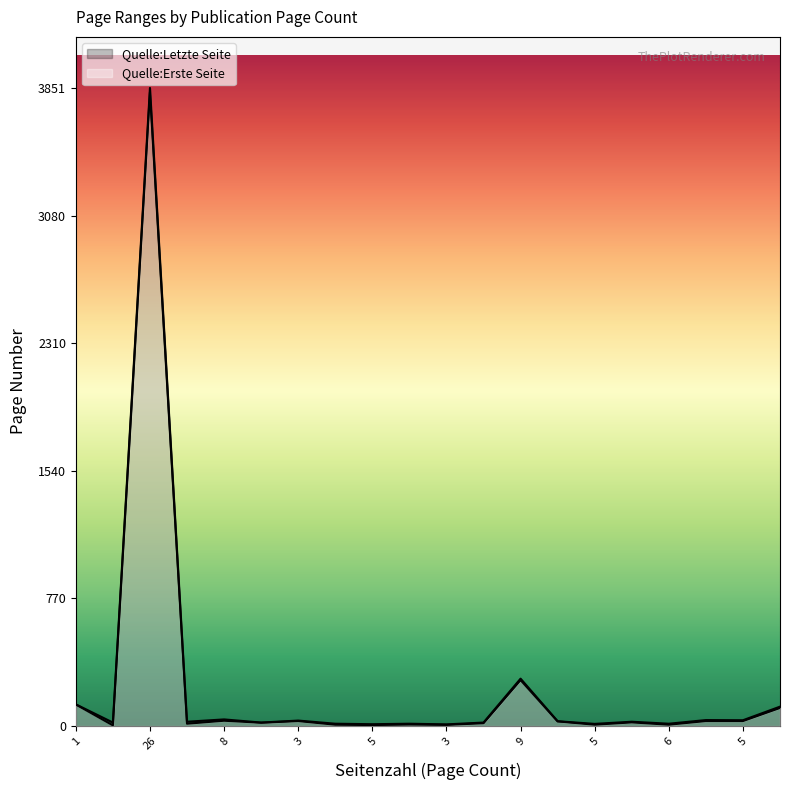

True or false: Quelle:Erste Seite has a value of 6051 at 26.

False